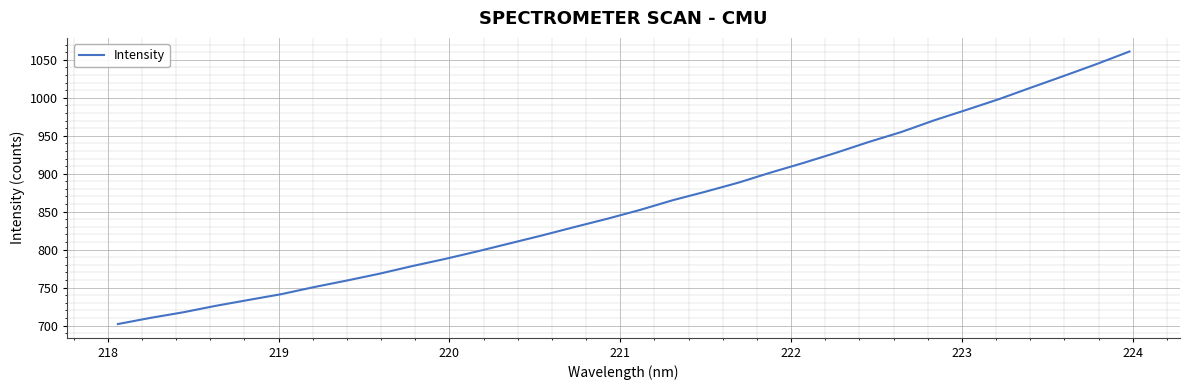

What is the greatest value displayed?

1060.9